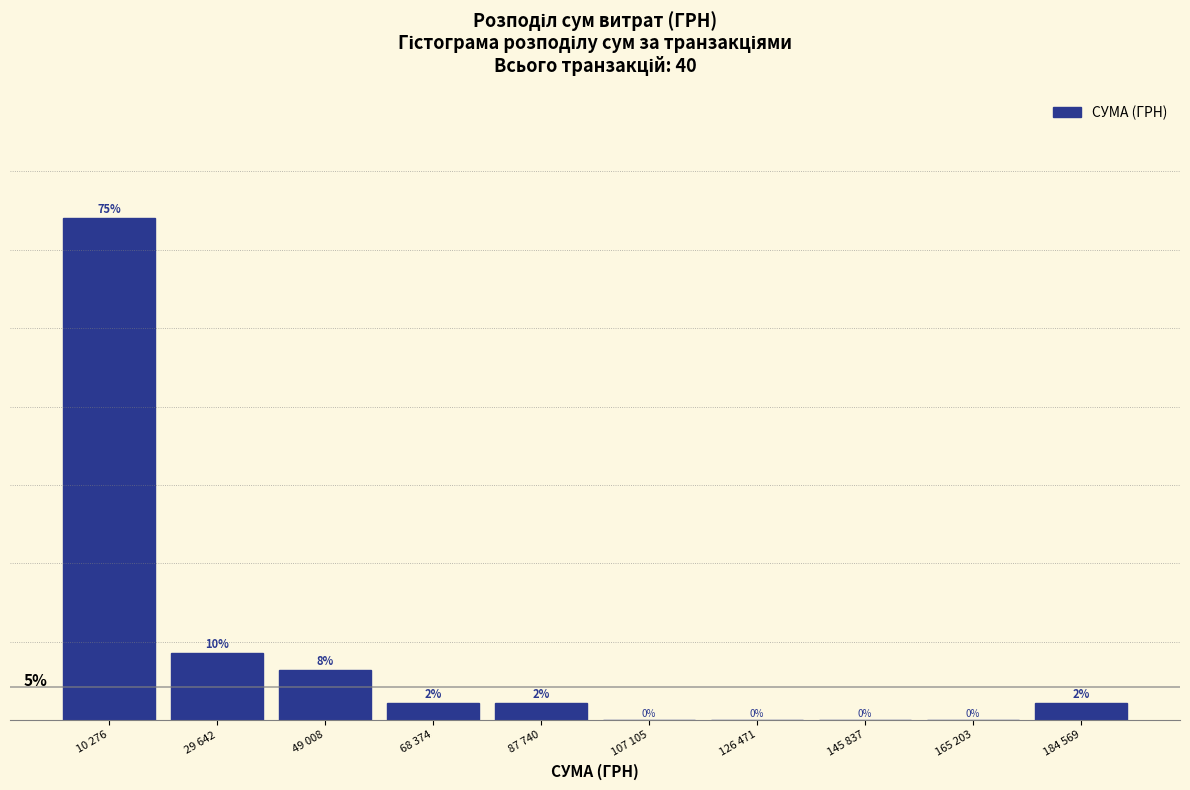

Which has a higher value, 10 276 or 145 837?

10 276